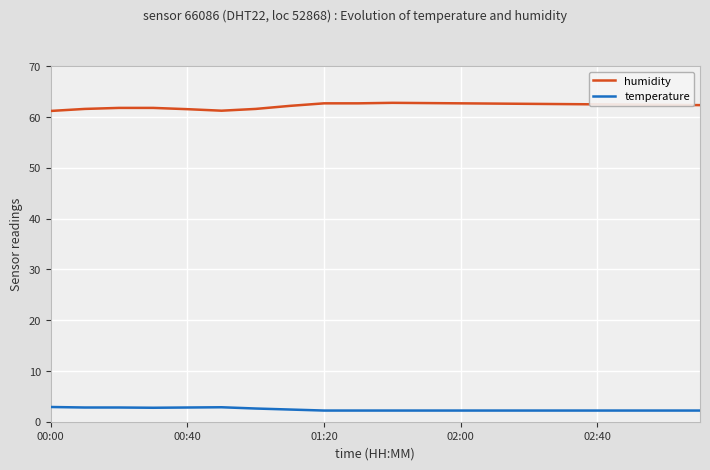

True or false: temperature and humidity cross at least once.

False